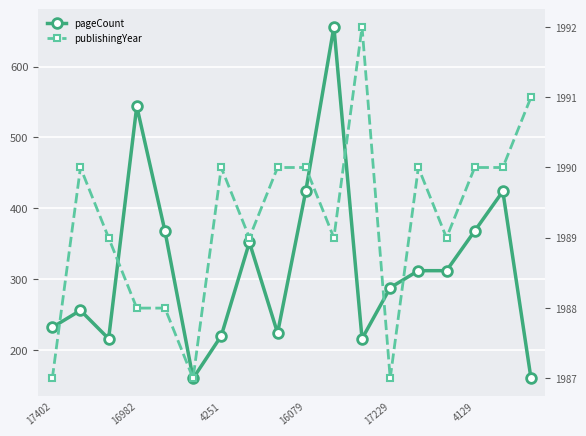

How many values in the publishingYear series are below 1990?

9